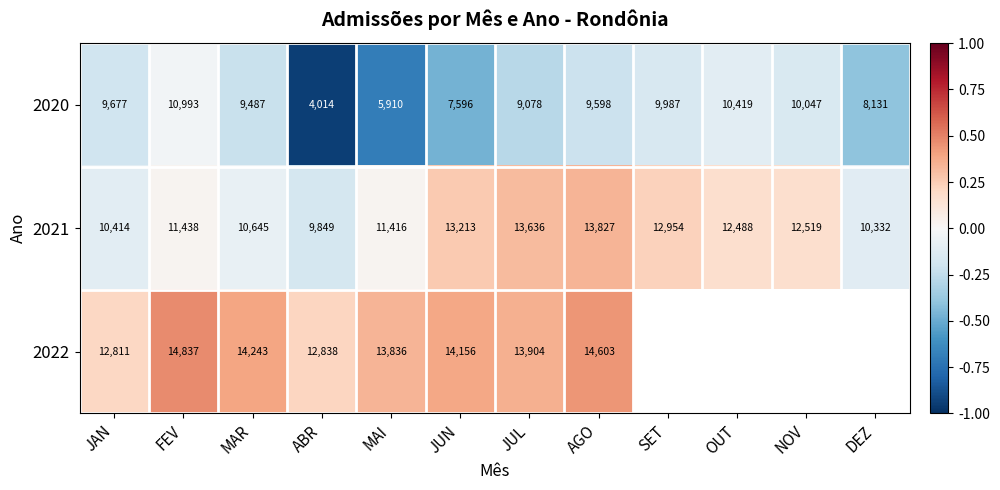

What is the spread (max minus min) of values at AGO?

5005.0